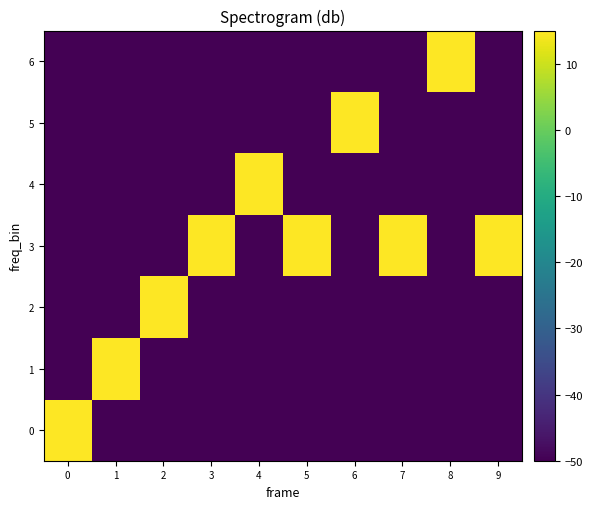

What is the smallest value displayed?

-50.0